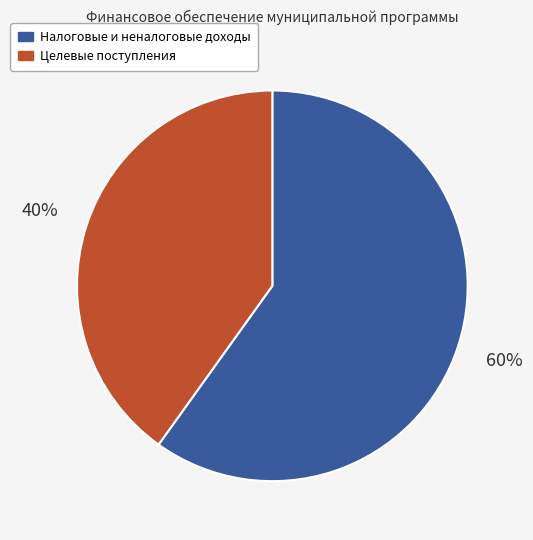

To the nearest percent, what is the average slice percentage?

50%